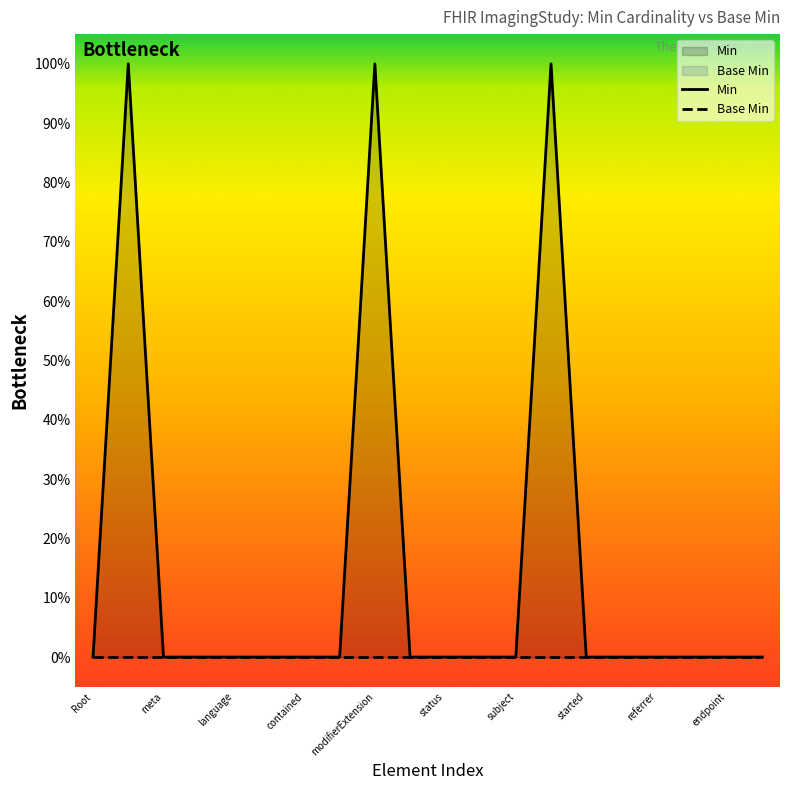

True or false: Base Min and Min cross at least once.

False